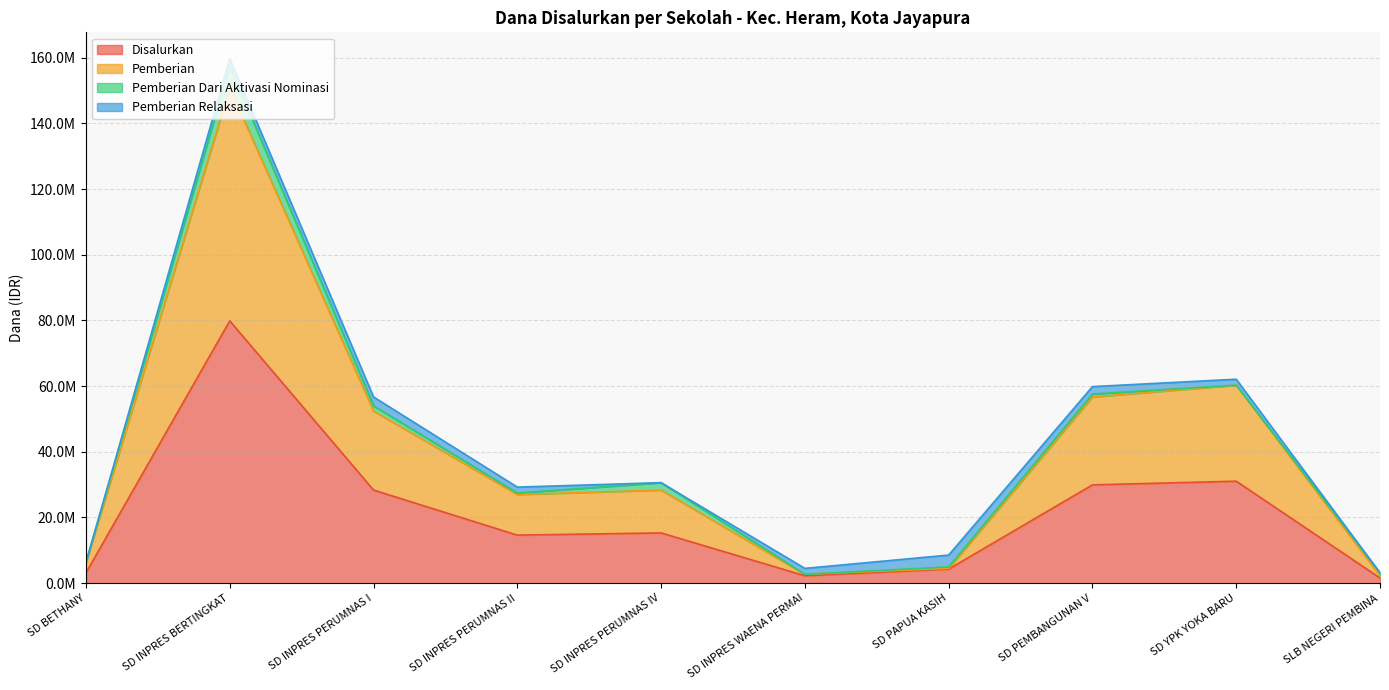

What position from the right is SD BETHANY?

10